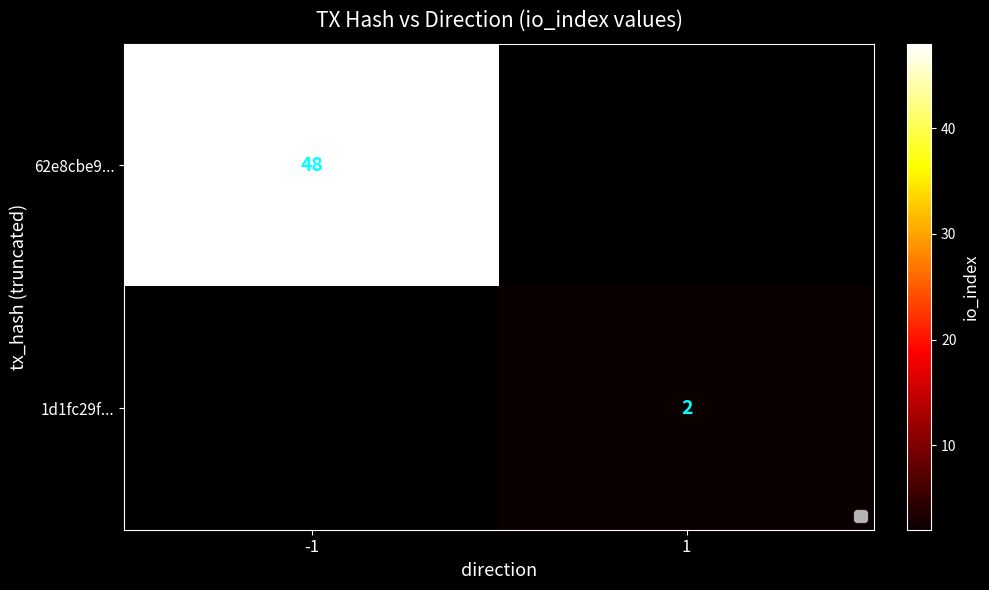

Is it true that 62e8cbe9... equals 12 at -1?

False